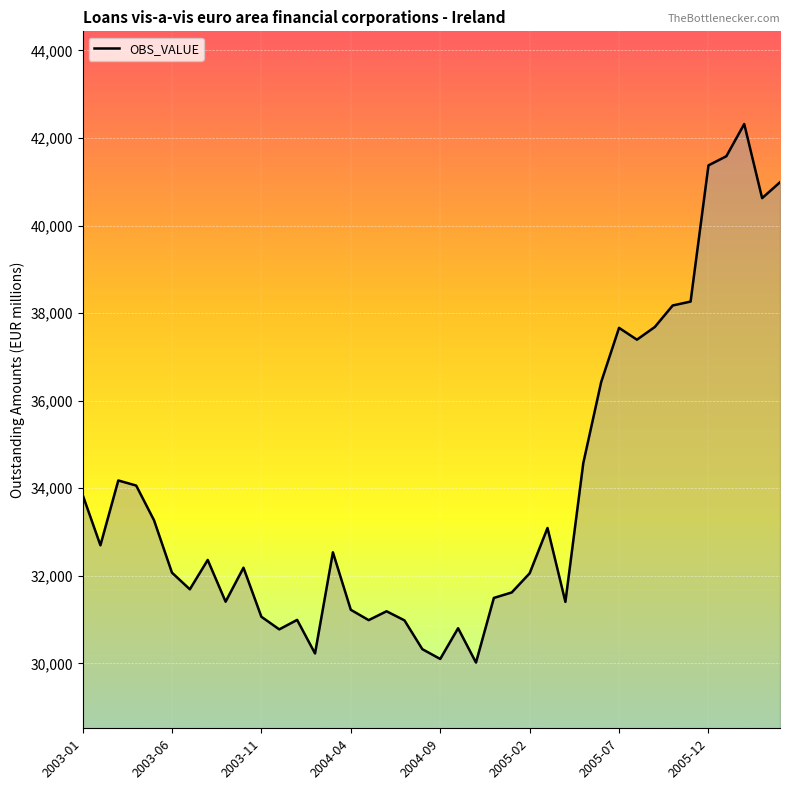

What is the maximum value shown in the chart?

42318